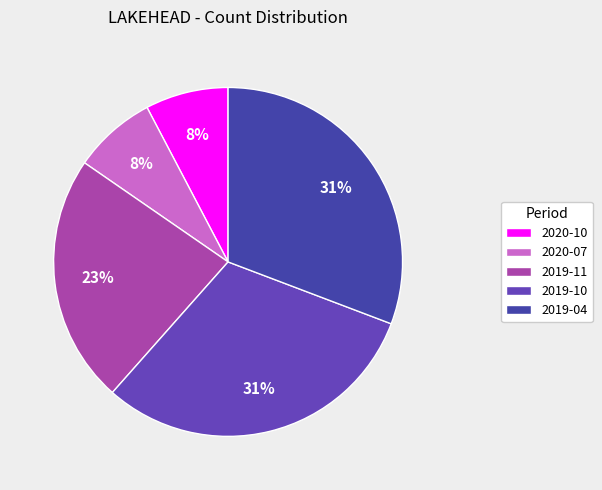

Is there any slice that represents more than half of the pie?

No